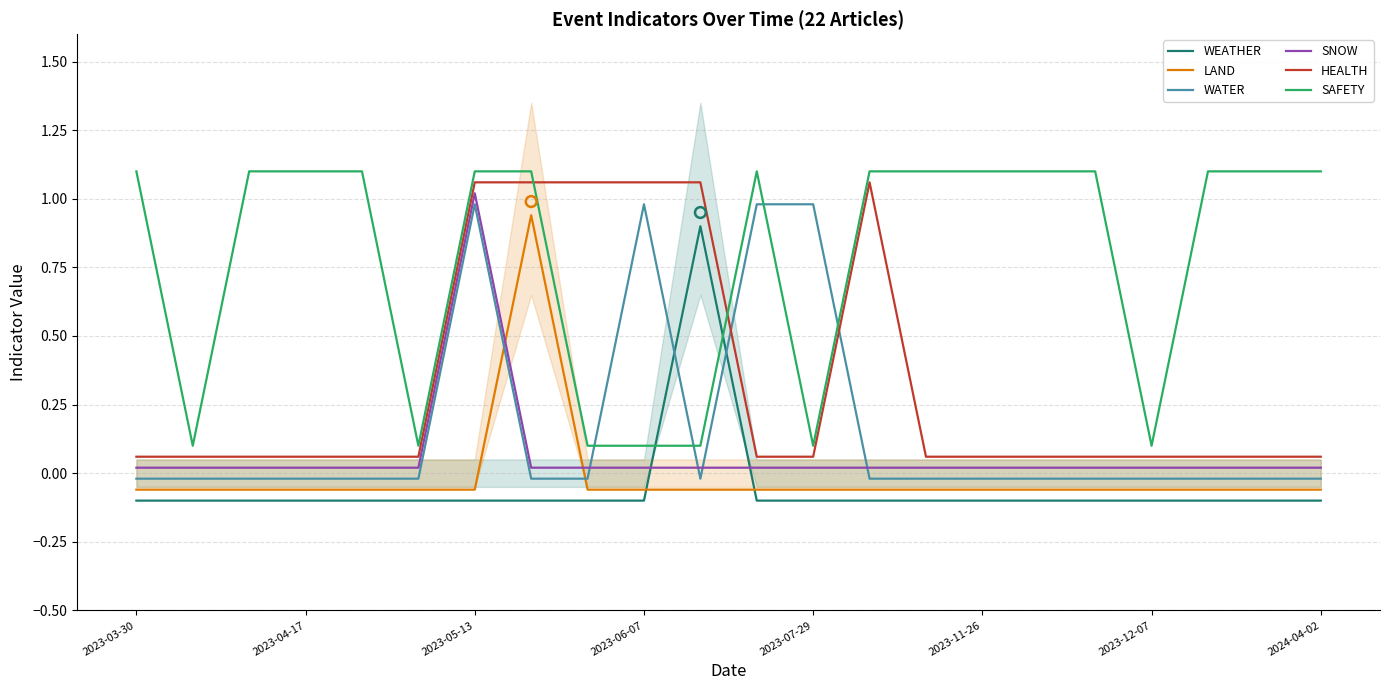

What are all the series names shown in the legend?

WEATHER, LAND, WATER, SNOW, HEALTH, SAFETY